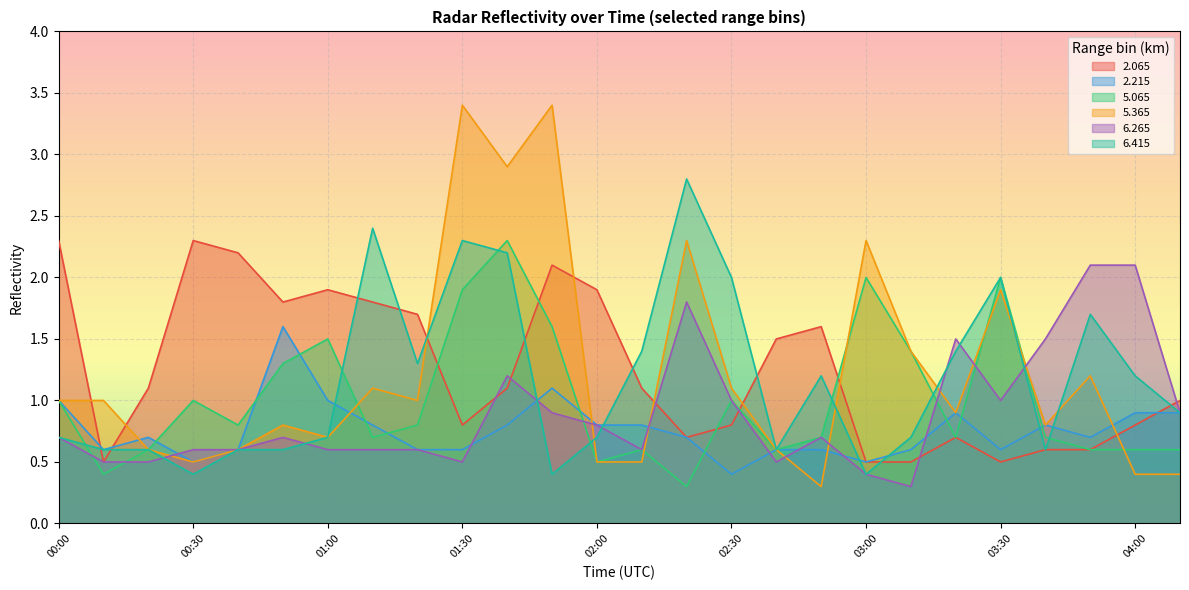

Is it true that   6.415 equals 2.2 at 01:40?

True